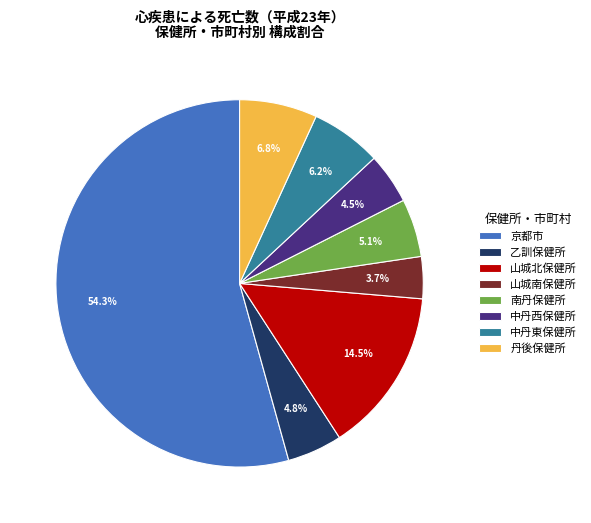

To the nearest percent, what portion does 丹後保健所 represent?

7%